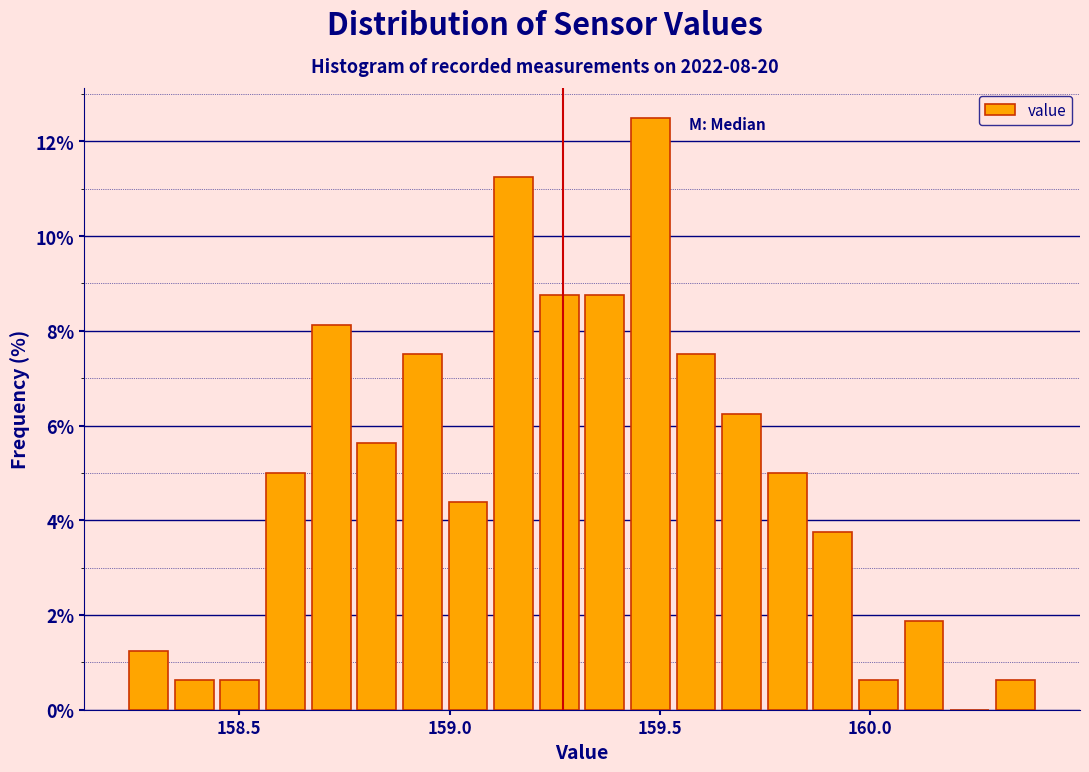

Around what value on the x-axis is the tallest bar? Give the approximate position of its centre, as read against the axis.

159.50